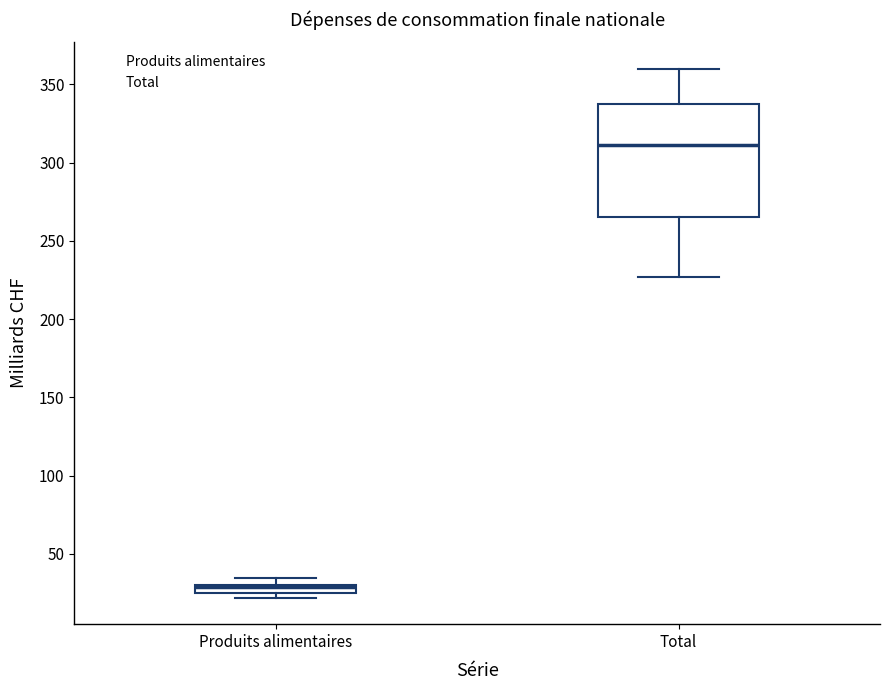

Where is the lower edge of the box for Total on the y-axis? The values are not printed on the chart, so give them approximately, as read against the axis.

265